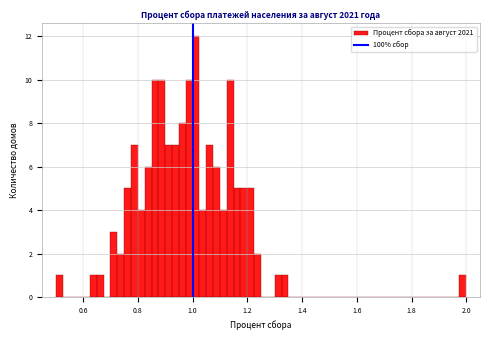

Around what value on the x-axis is the tallest bar? Give the approximate position of its centre, as read against the axis.

1.02